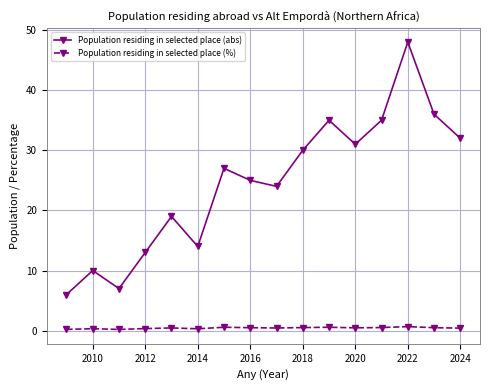

How many interior local peaks does the Population residing in selected place (abs) series have?

5